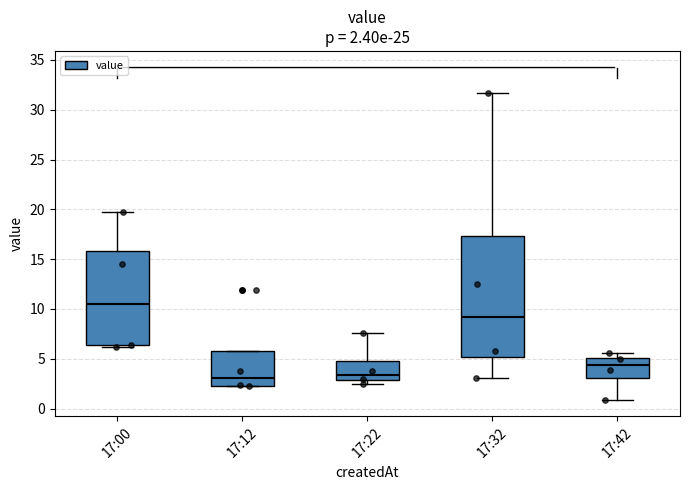

Which box is the tallest, from its lower edge to its upper edge?

17:32